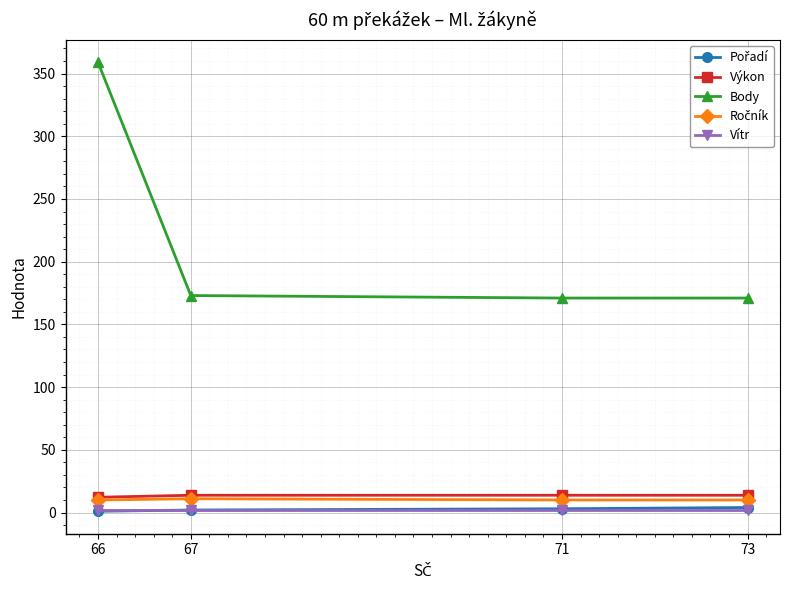

What is the value of the Body point at the 2nd from the left?

173.0